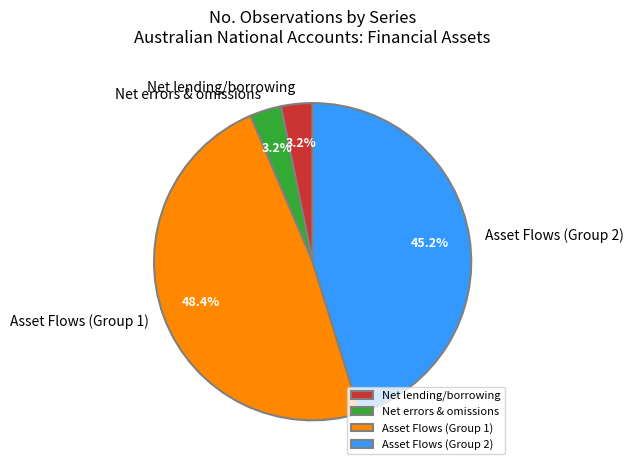

Between Asset Flows (Group 2) and Net errors & omissions, which is larger?

Asset Flows (Group 2)